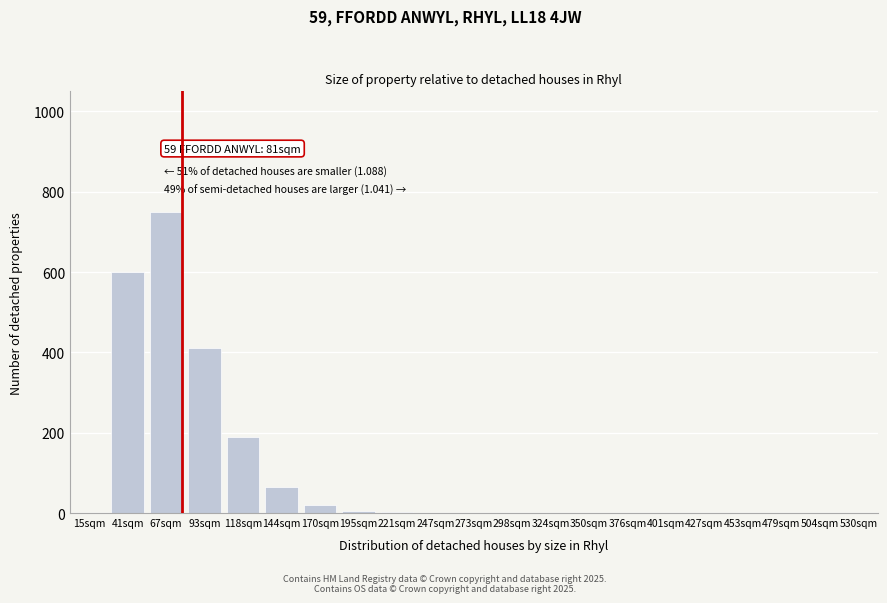

What is the sum of the values at 118sqm and 273sqm?

190